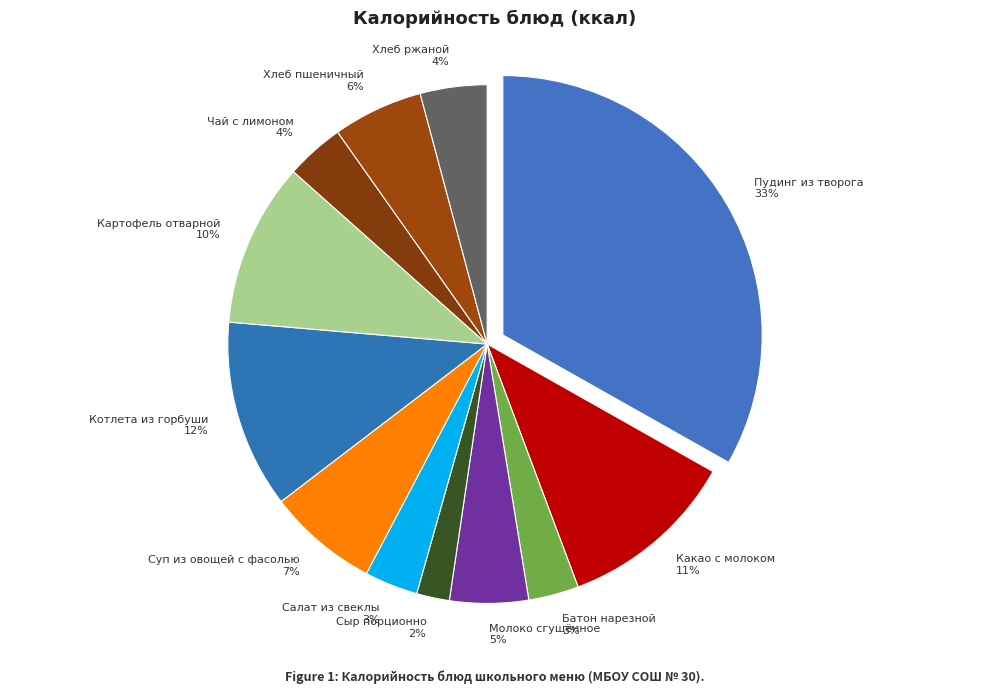

What percentage is the Салат из свеклы slice, to the nearest percent?

3%